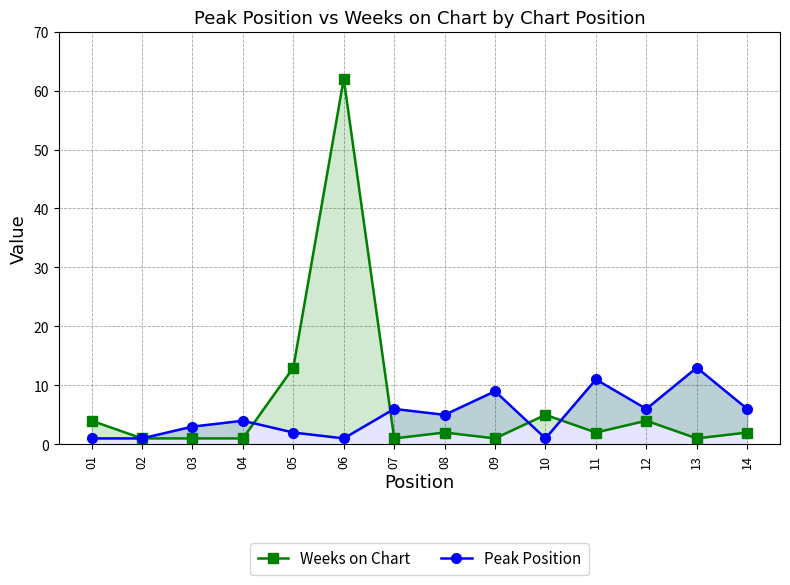

True or false: Peak Position and Weeks on Chart cross at least once.

True